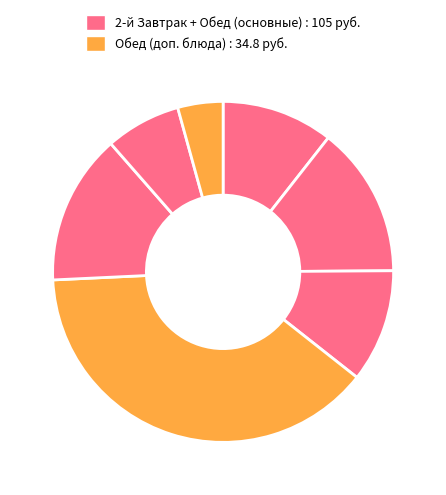

How many slices are in this pie chart?

7